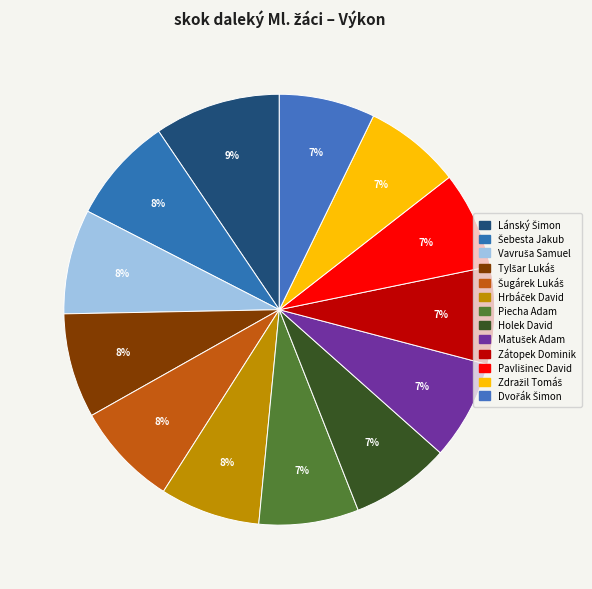

What is the ratio of the value at Zdražil Tomáš to the value at Holek David?

1.0